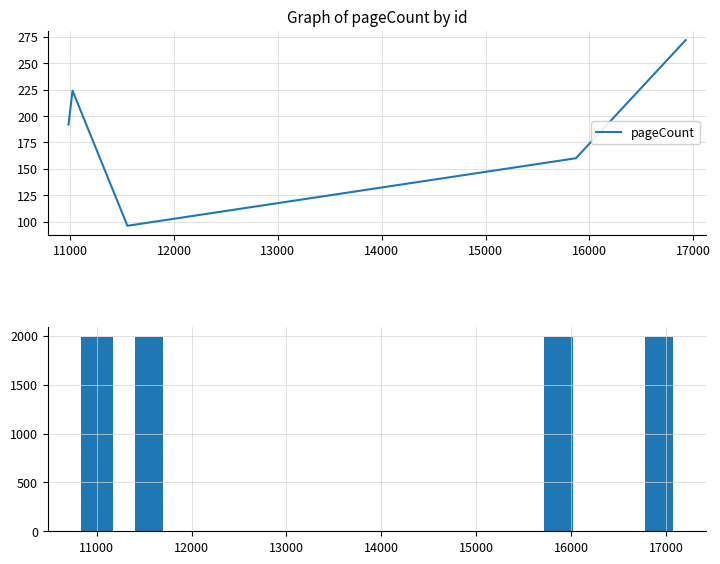

What is the maximum value for pageCount?

272